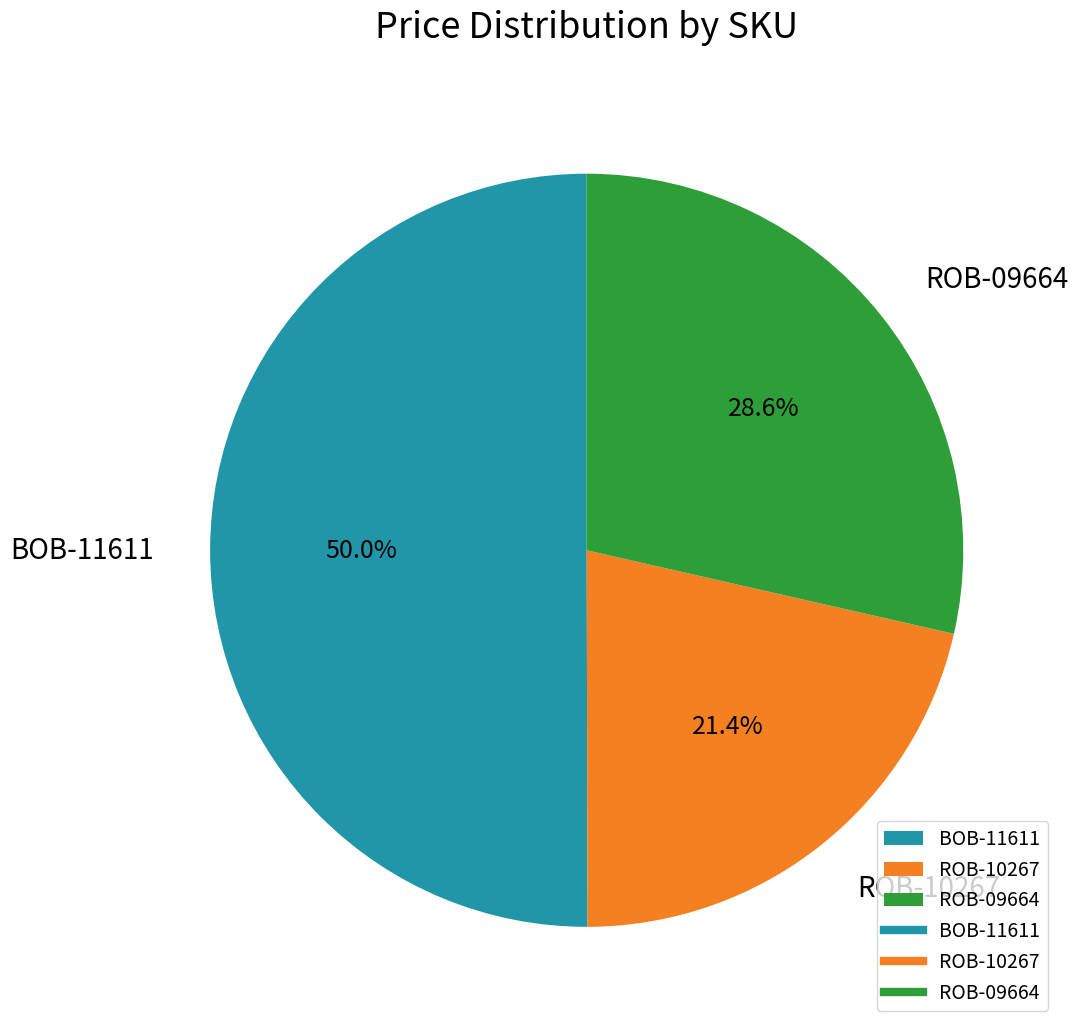

Which category has the biggest portion of the pie?

BOB-11611